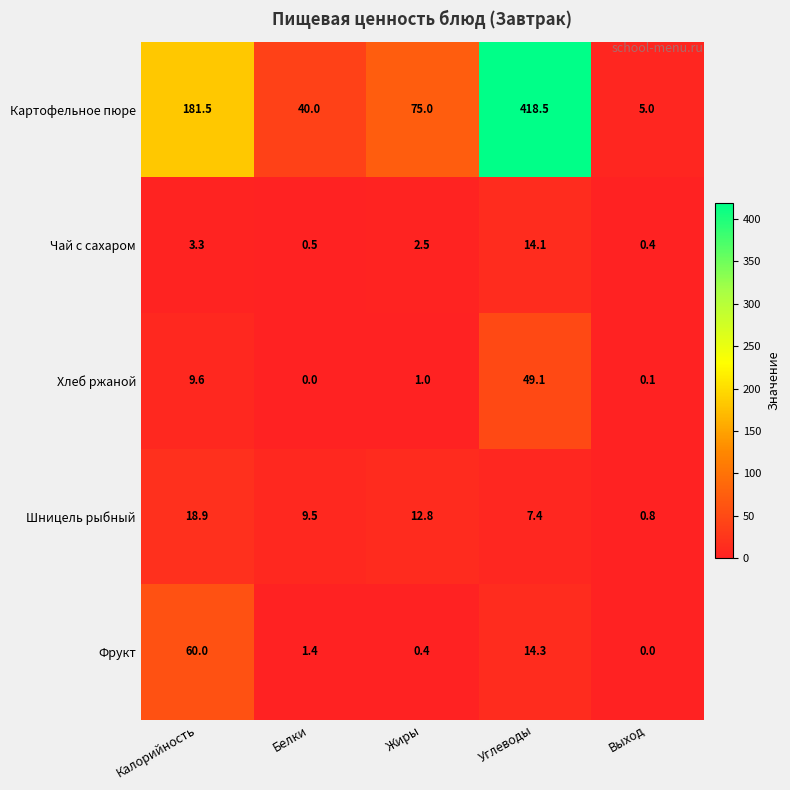

List the series in order of their peak value, lowest first.

Чай с сахаром, Шницель рыбный, Хлеб ржаной, Фрукт, Картофельное пюре